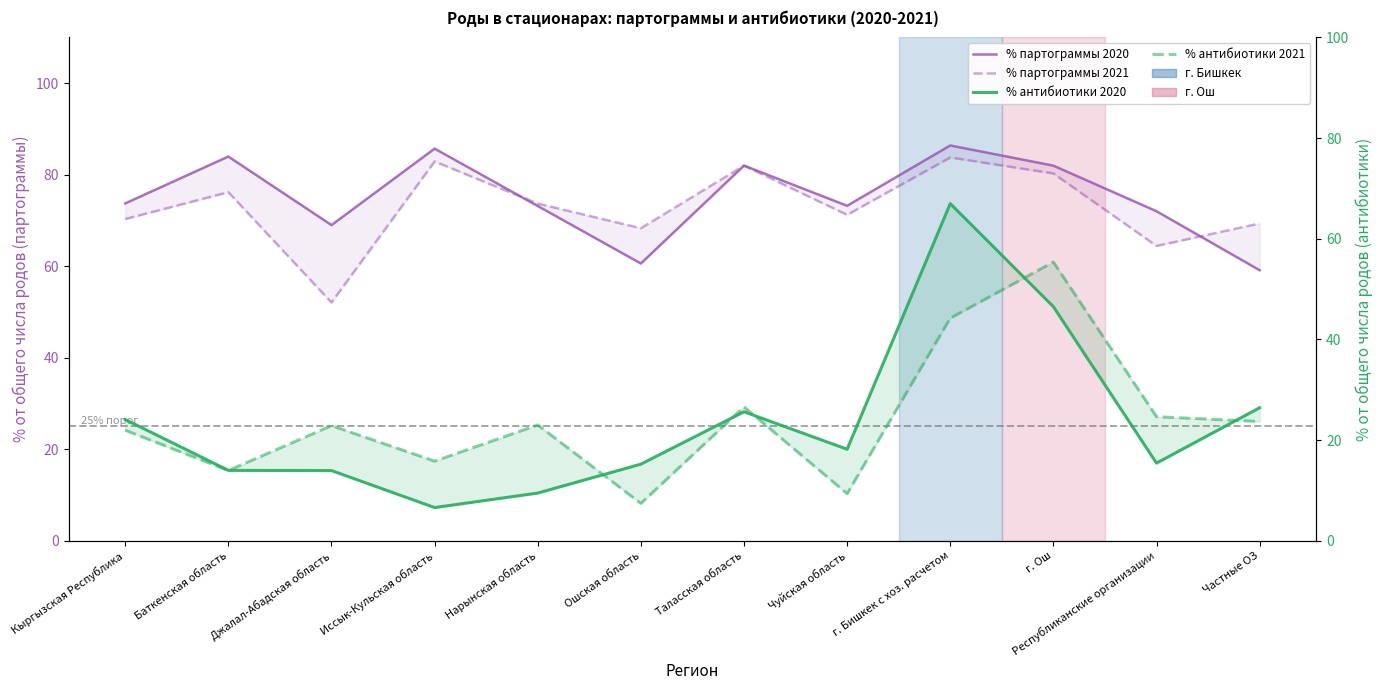

Between Ошская область and Чуйская область, which series saw the biggest shift?

% партограммы 2020